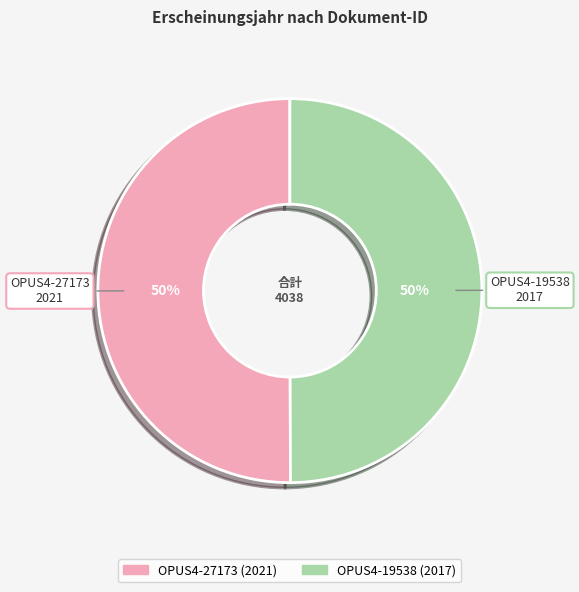

To the nearest percent, what is the combined percentage of OPUS4-27173 and OPUS4-19538?

100%